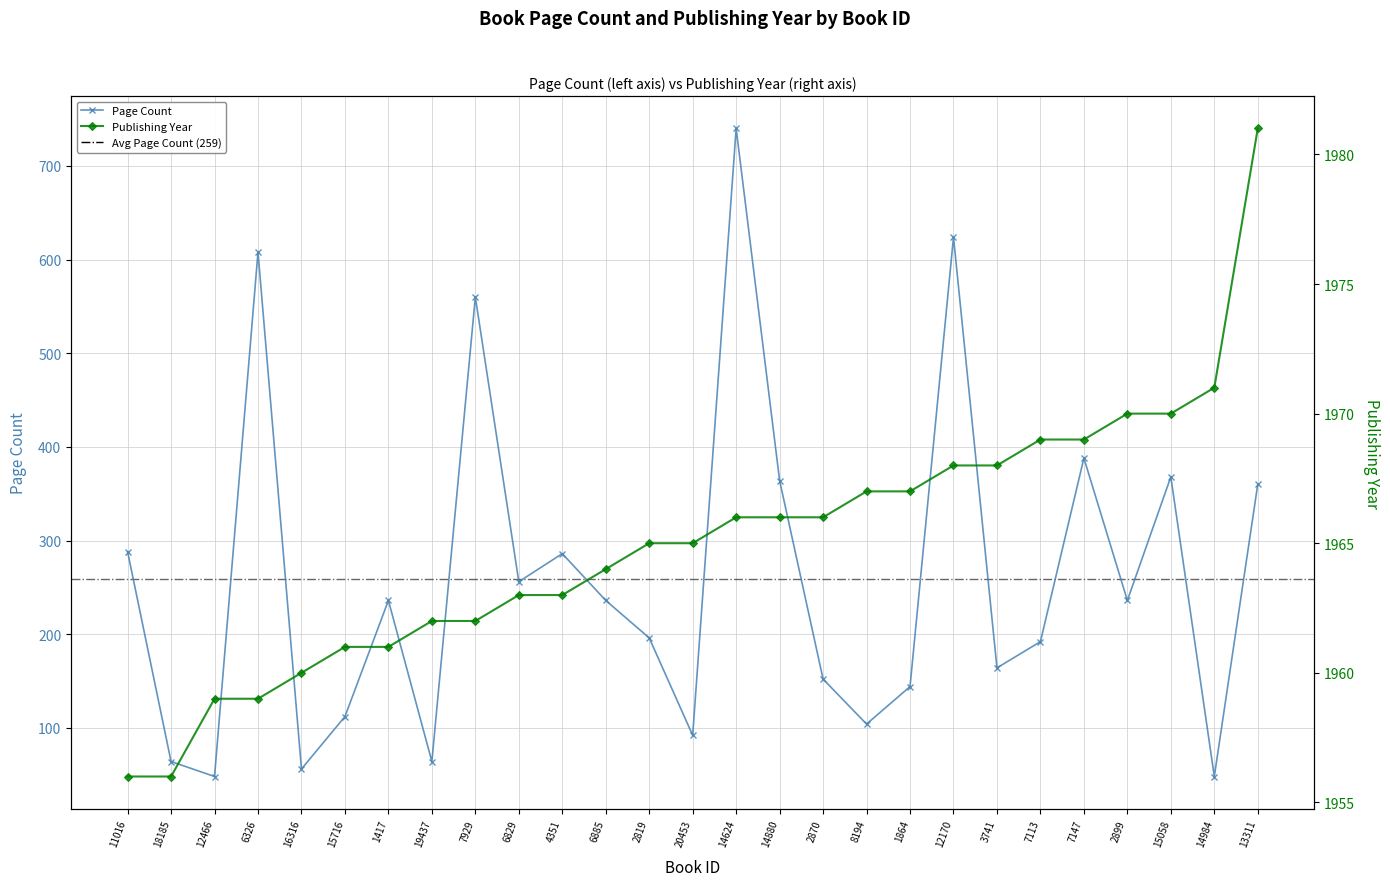

True or false: publishingYear has more than 1 points higher than both neighbors.

False